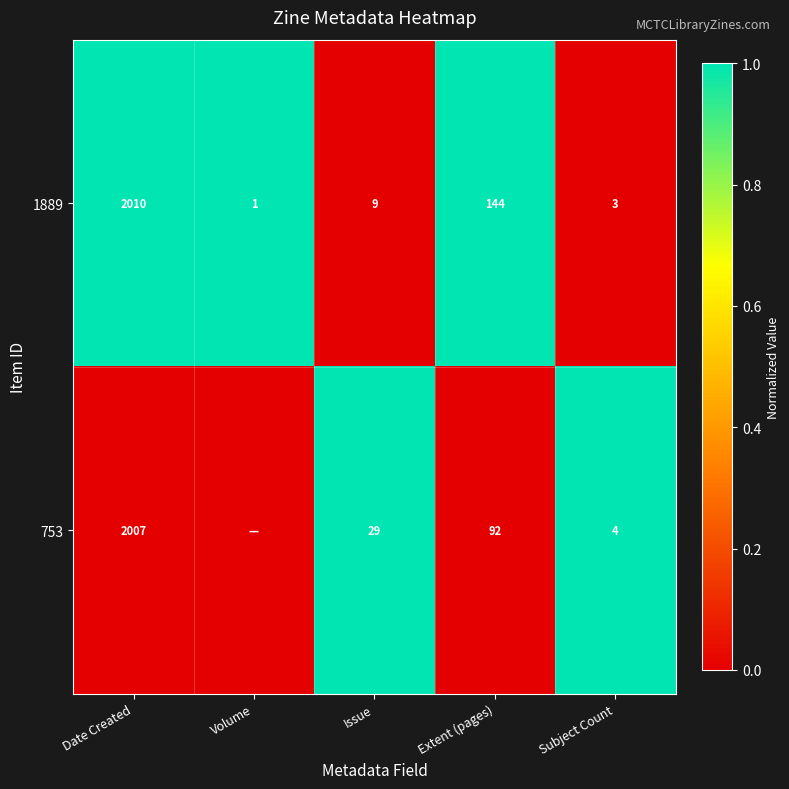

What is the difference between the 1889 values at Issue and Extent (pages)?

135